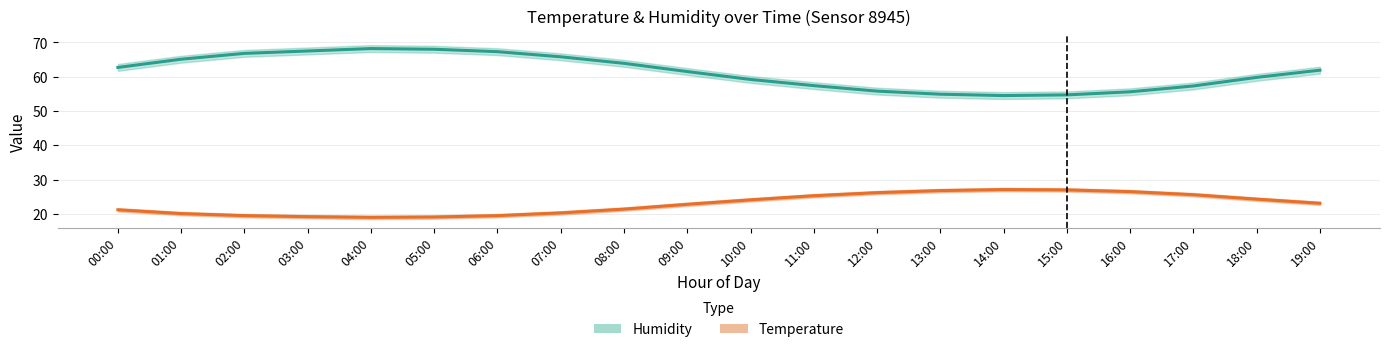

What is the sum of all Humidity values?

1227.9